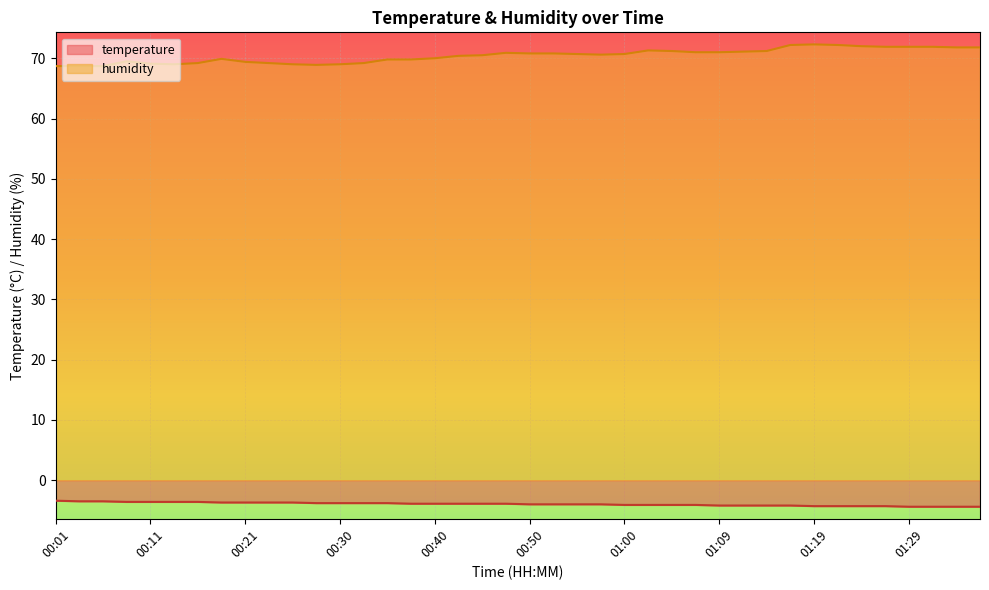

List the series in order of their peak value, lowest first.

temperature, humidity